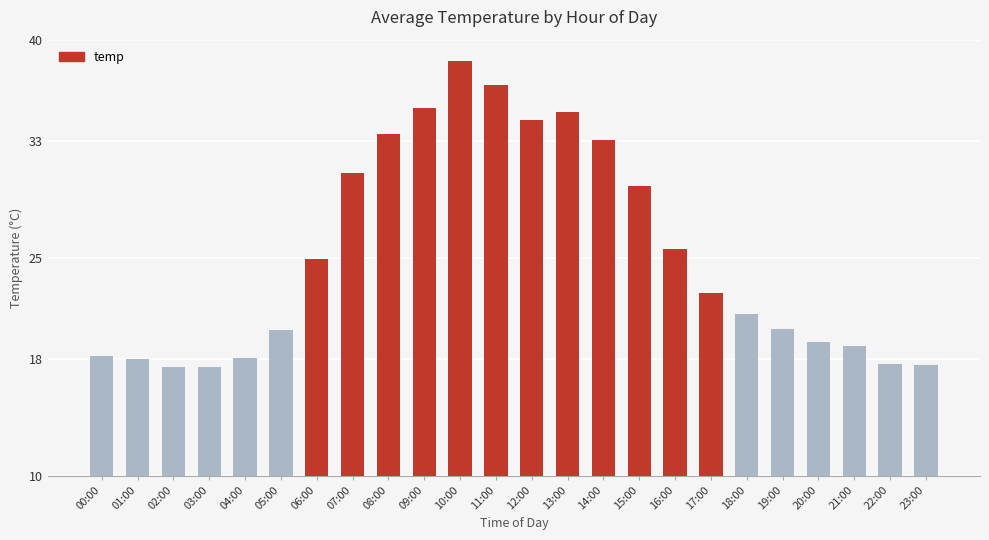

Which has a higher value, 07:00 or 16:00?

07:00